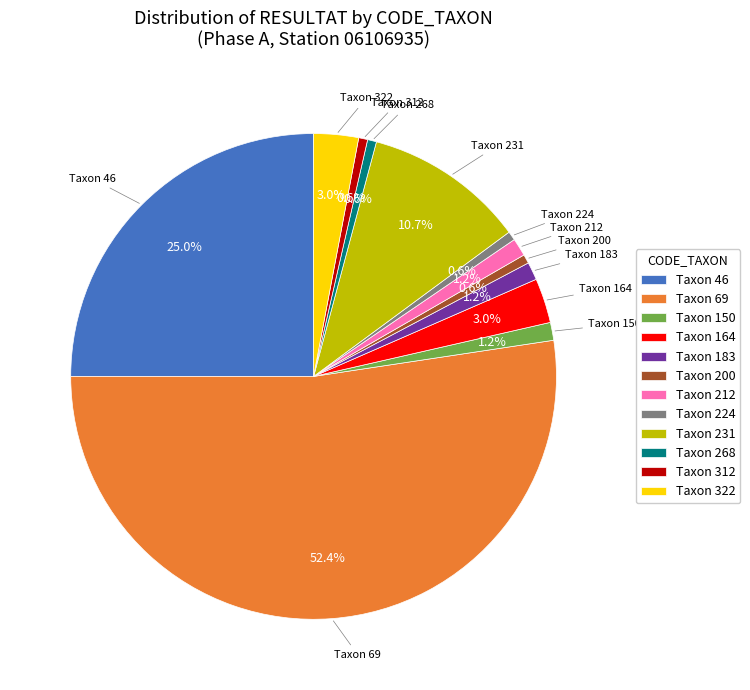

How many segments does this pie chart have?

12